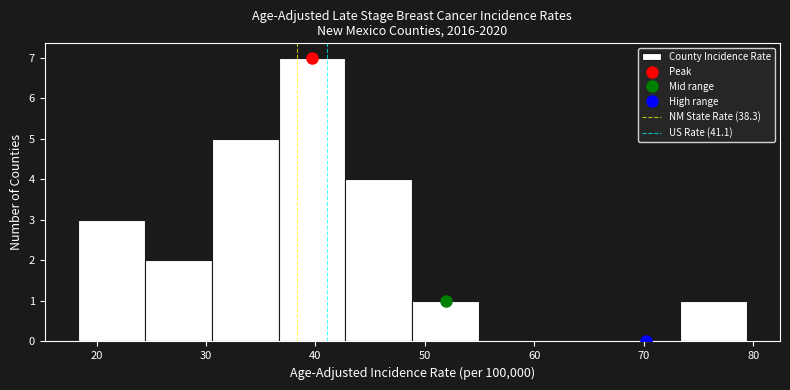

Reading left to right, transcribe this chart: for each bar, give the range it covers on the x-axis and its height. Neither the bar edges nor the heights are printed on the chart, so give them approximately, as read against the axes.

18 to 24: 3
24 to 31: 2
31 to 37: 5
37 to 43: 7
43 to 49: 4
49 to 55: 1
55 to 61: 0
61 to 67: 0
67 to 73: 0
73 to 79: 1